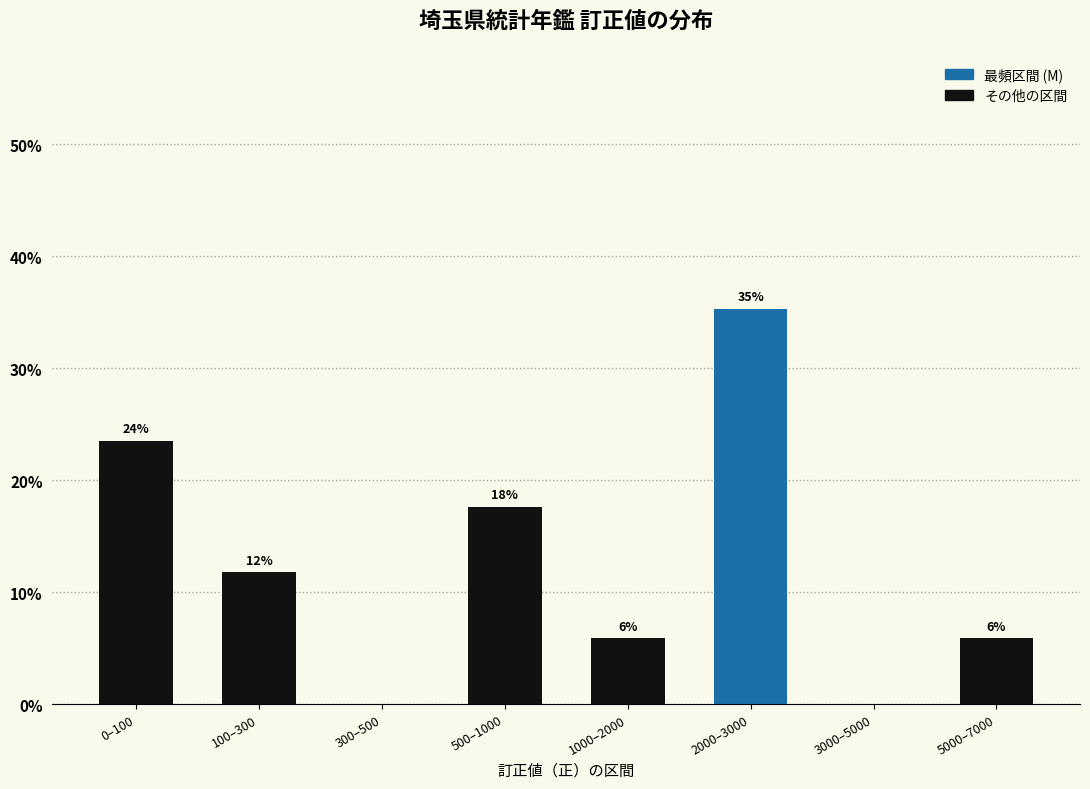

Are the bars horizontal?

No